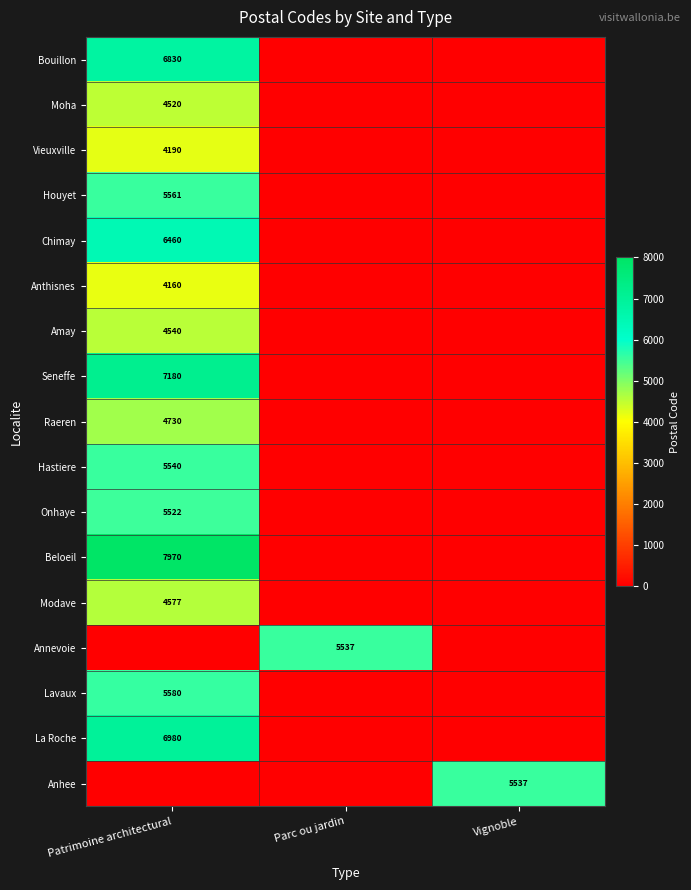

Is it true that Anhee equals 5537 at Vignoble?

True